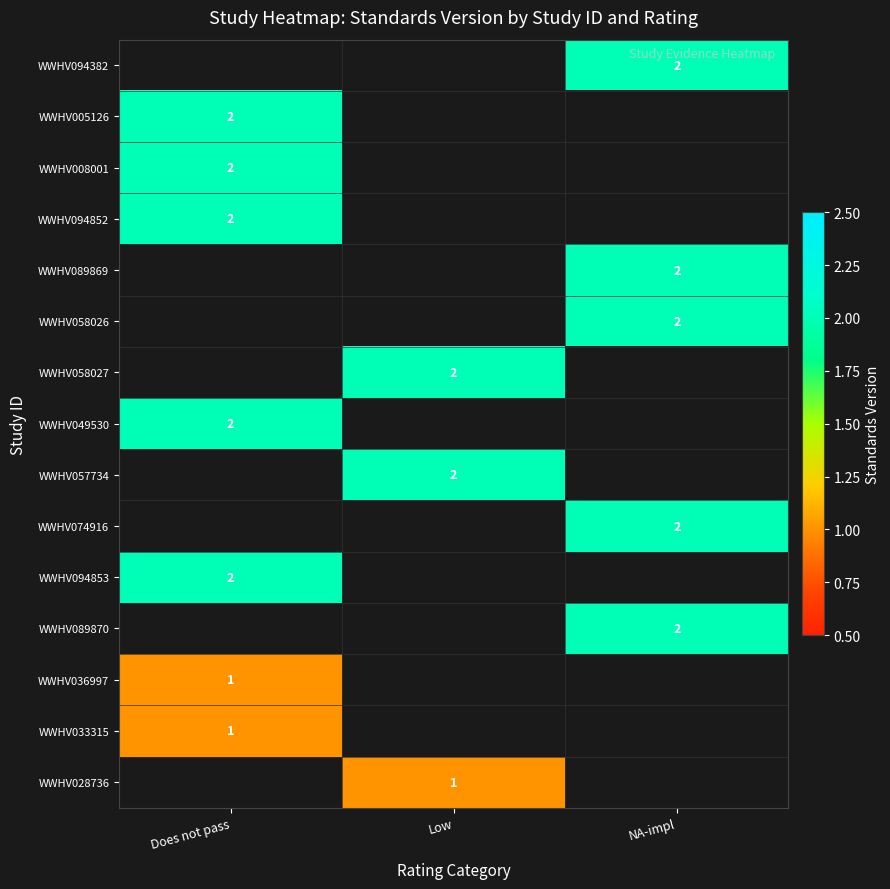

Is it true that WWHV036997 equals 1 at Does not pass?

True